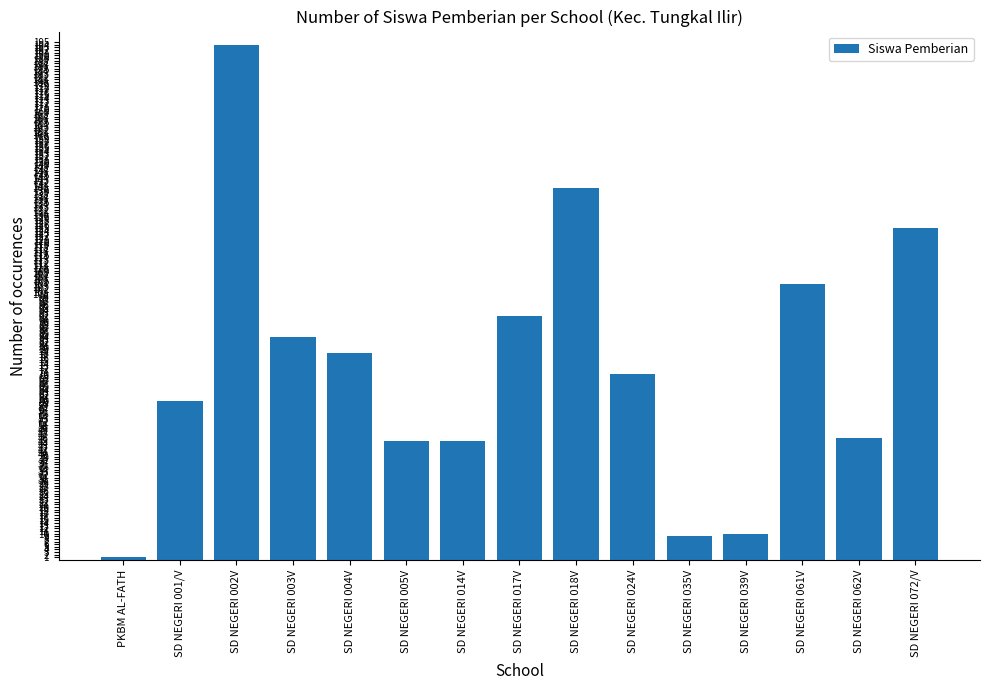

Approximately how many times larger is the value at SD NEGERI 061V compared to PKBM AL-FATH?

104.0